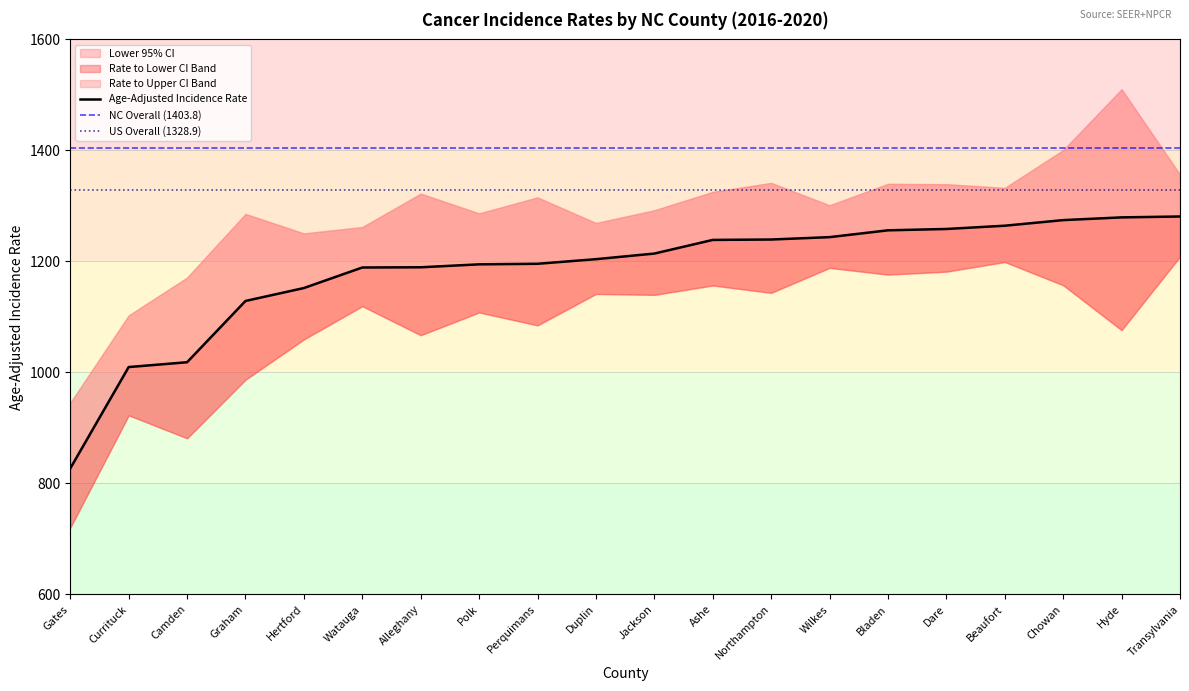

How many values in the Upper 95% CI series are below 1315?

10